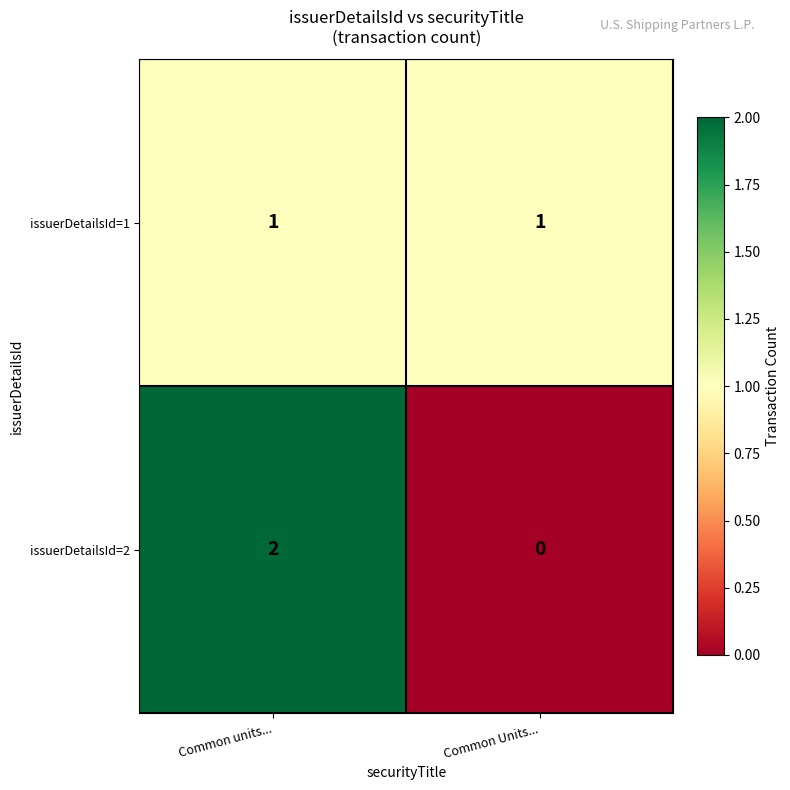

Between Common units... and Common Units..., which series saw the biggest shift?

issuerDetailsId=2